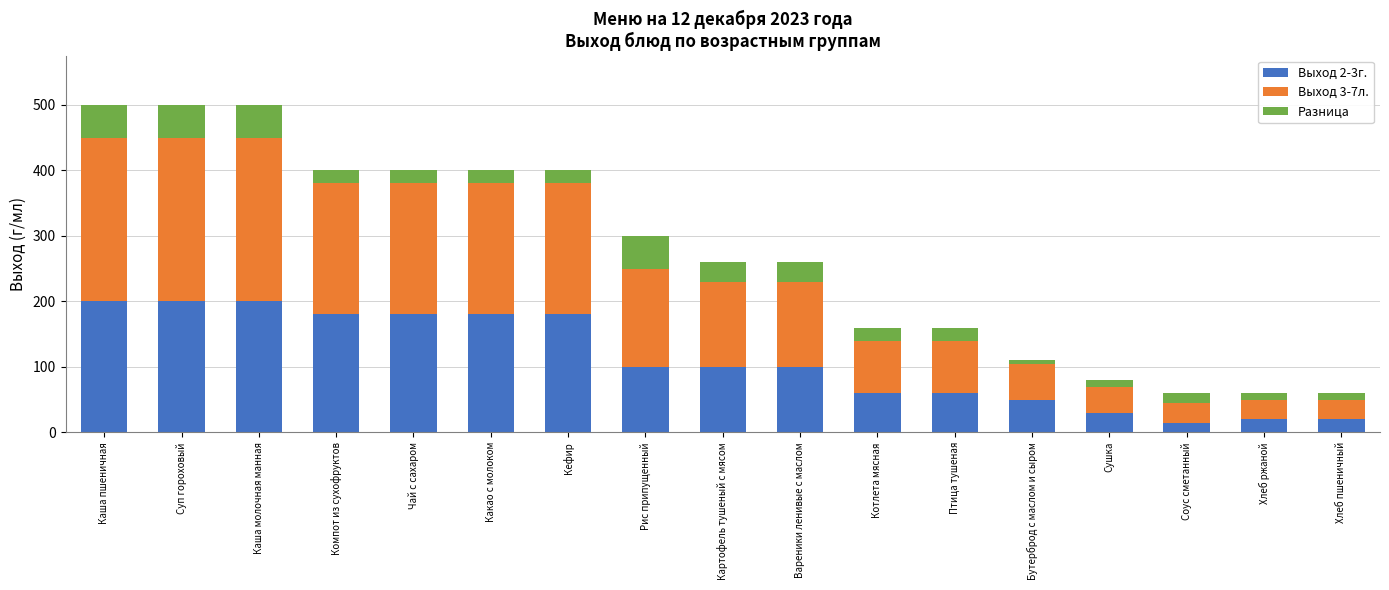

What is the total value across all series at Чай с сахаром?

400